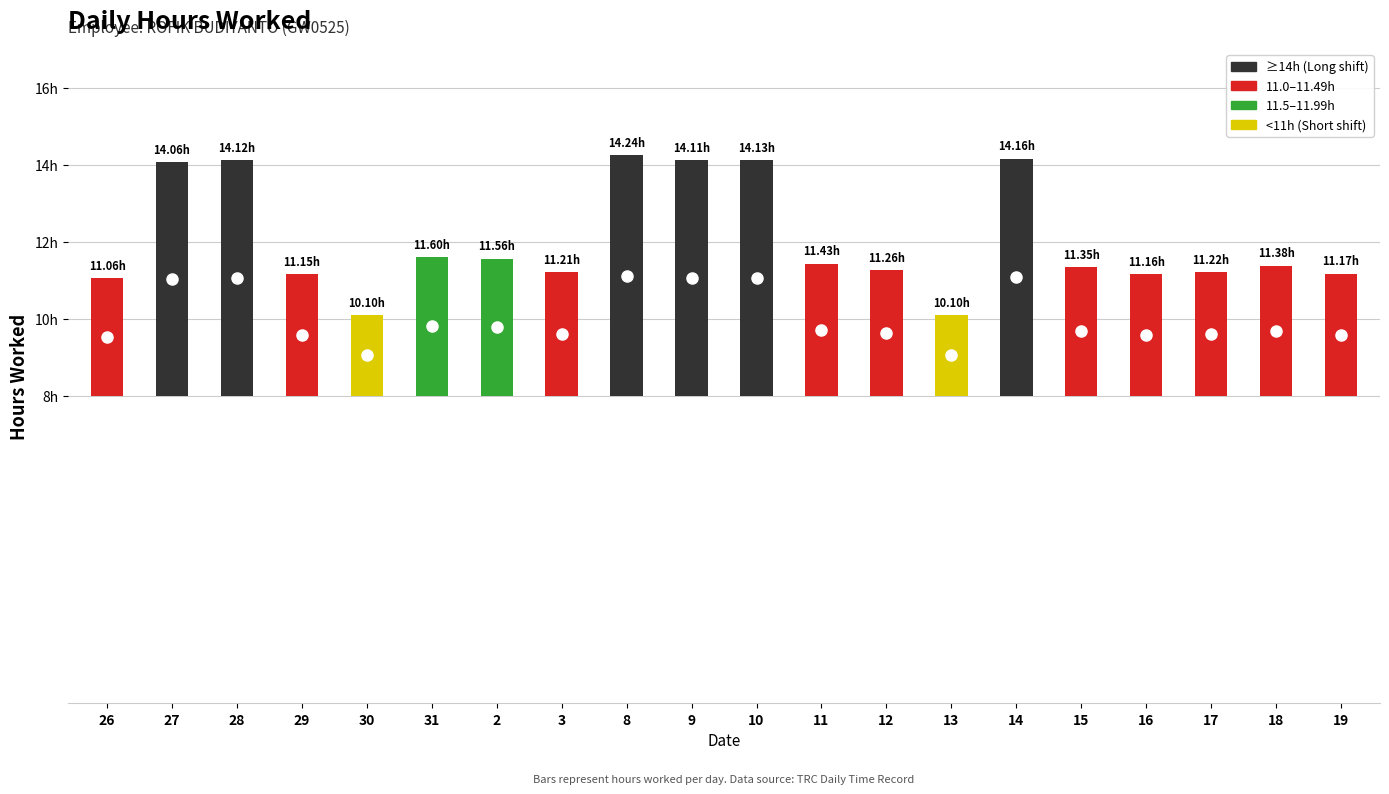

Which series has the widest spread of values?

Hours Worked